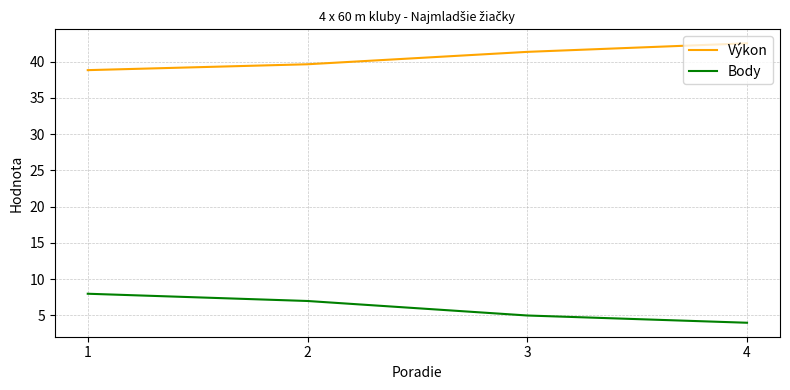

Reading left to right, what are all the values shown in this chart?

Výkon: 38.8	39.6	41.4	42.5
Body: 8.0	7.0	5.0	4.0